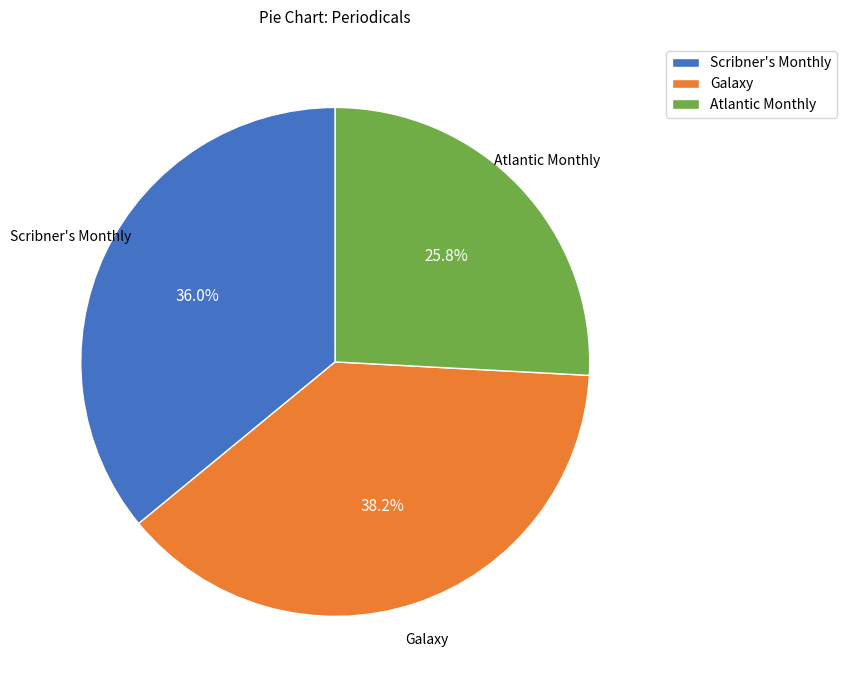

What is the smallest slice in the pie chart?

Atlantic Monthly